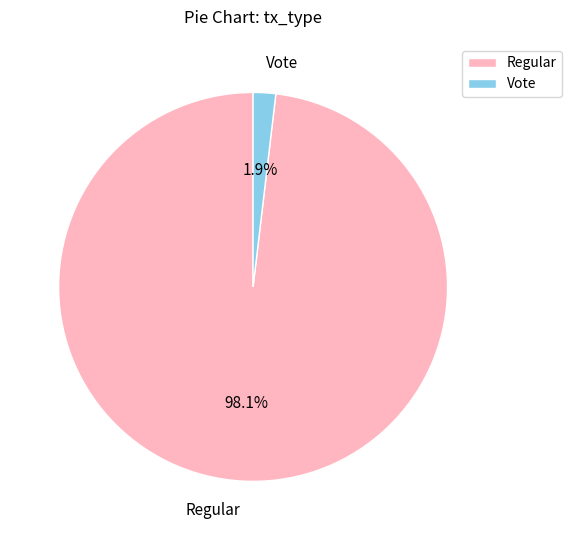

True or false: Regular accounts for 92% of the total.

False